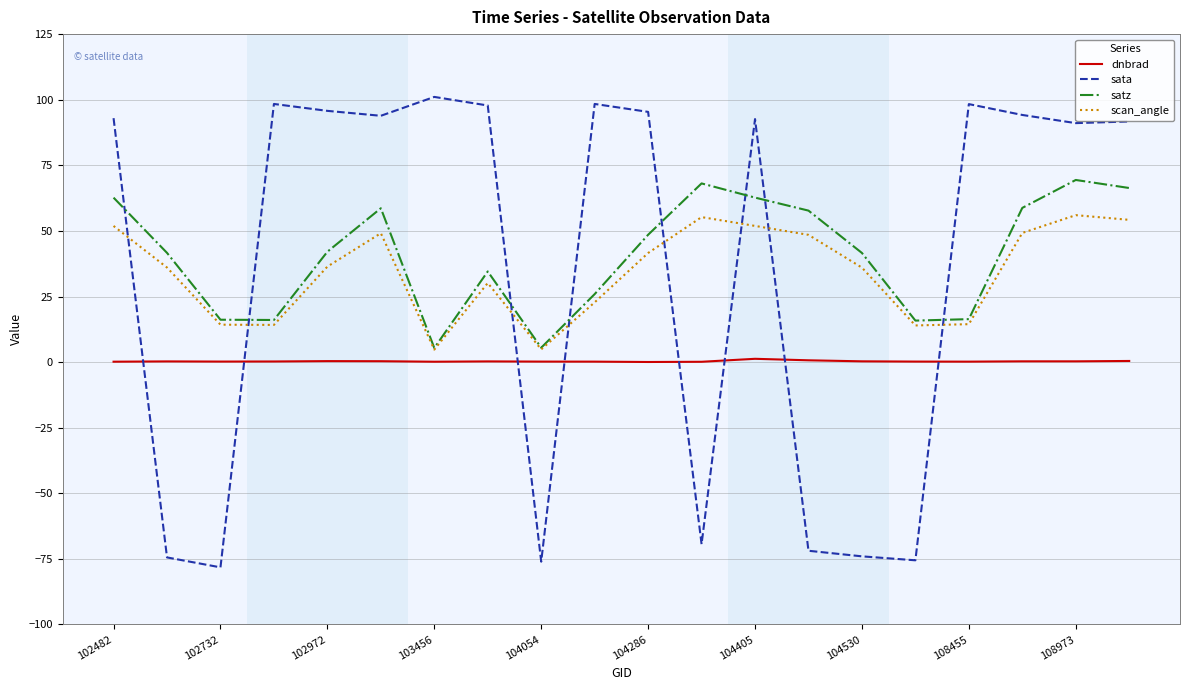

What is the greatest value displayed?

101.1